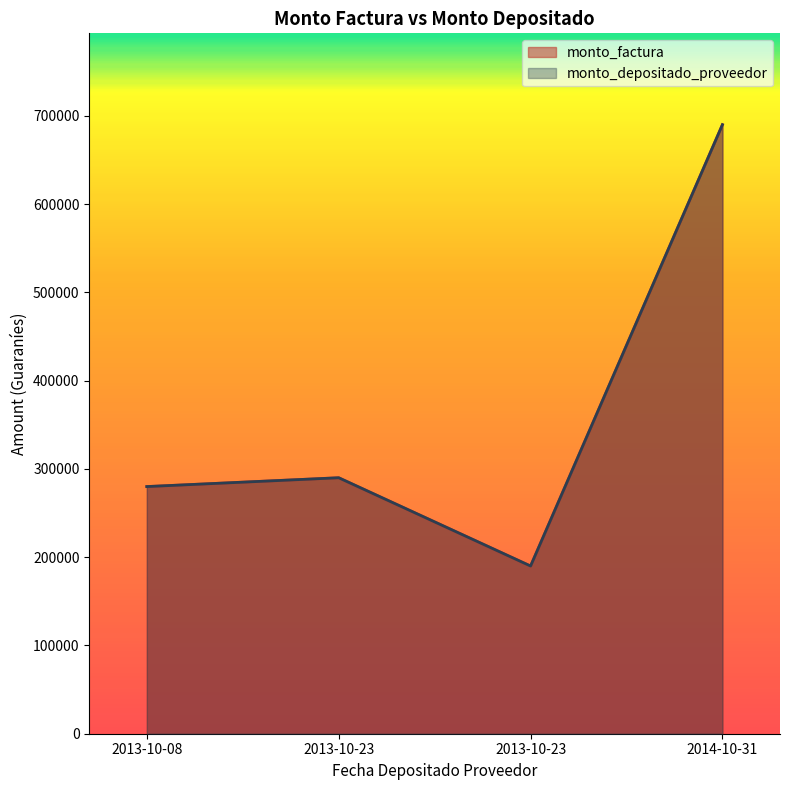

List the labels in order of monto_depositado_proveedor value, largest first.

2014-10-31, 2013-10-23, 2013-10-08, 2013-10-23